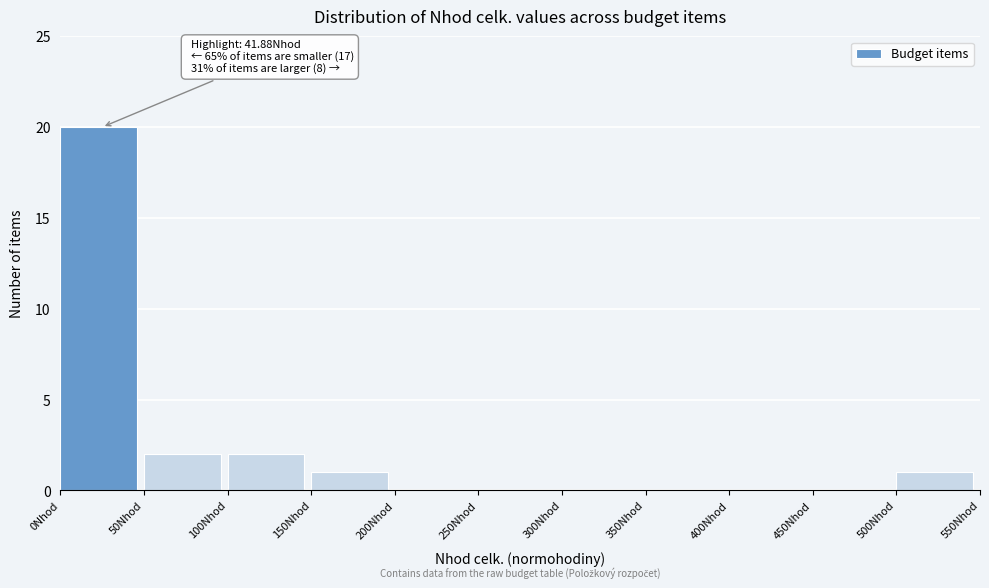

Which range on the x-axis has the tallest bar?

0 to 50